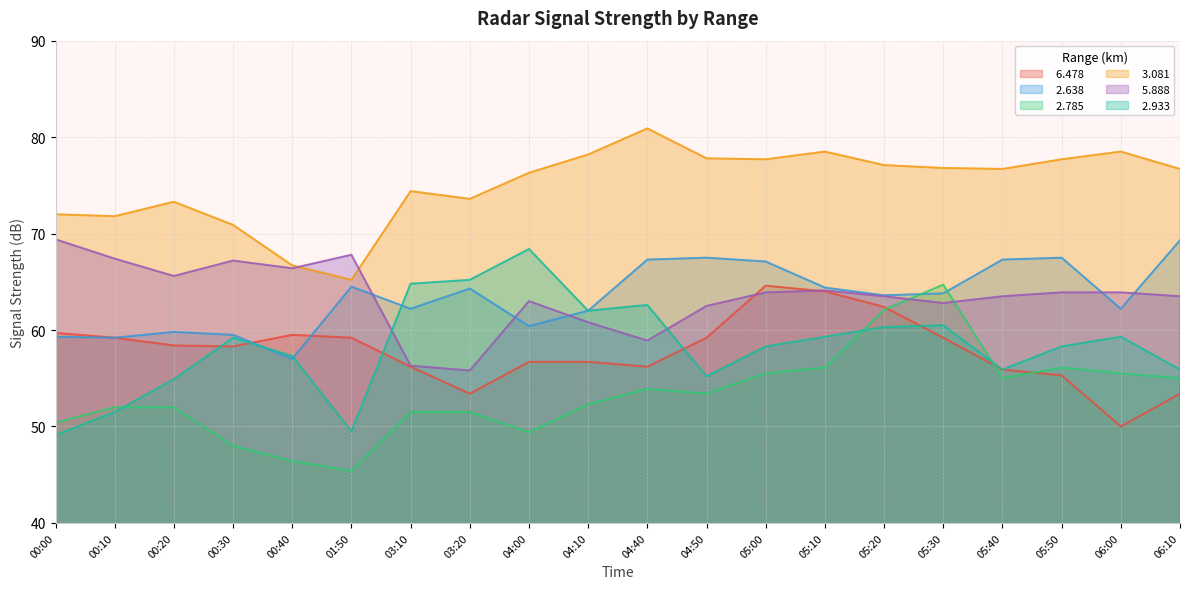

Which series ends up on top after the final intersection of   6.478 and   2.933?

  2.933